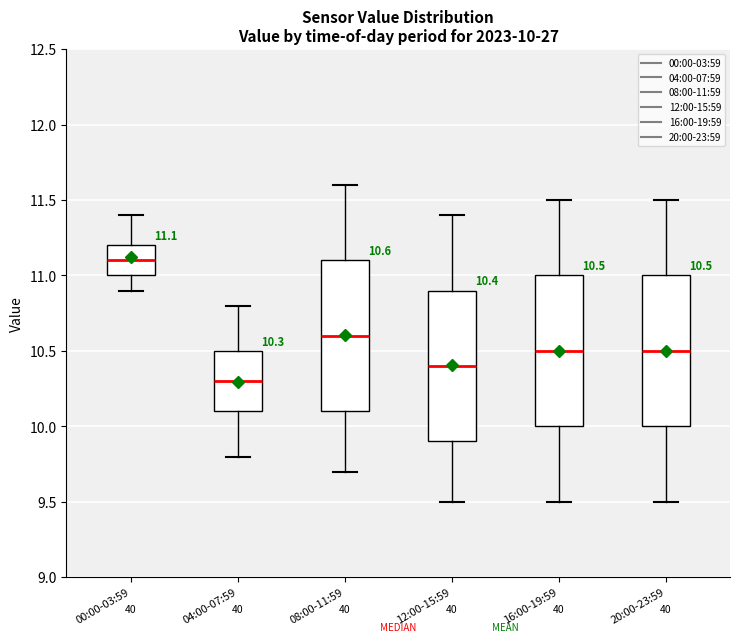

Which box's median line is the lowest?

04:00-07:59